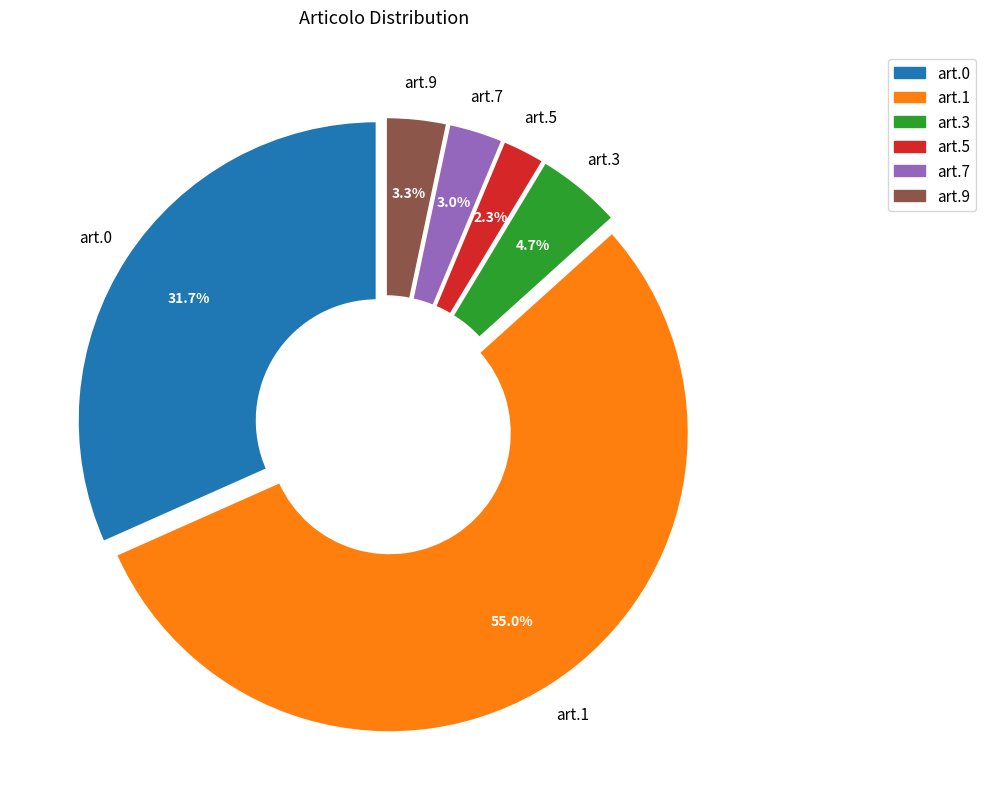

Does any single category account for the majority?

Yes